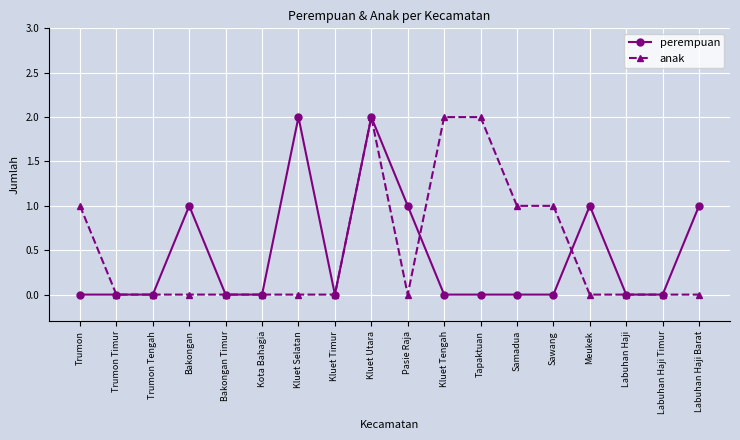

Is it true that perempuan equals 0 at Kota Bahagia?

True